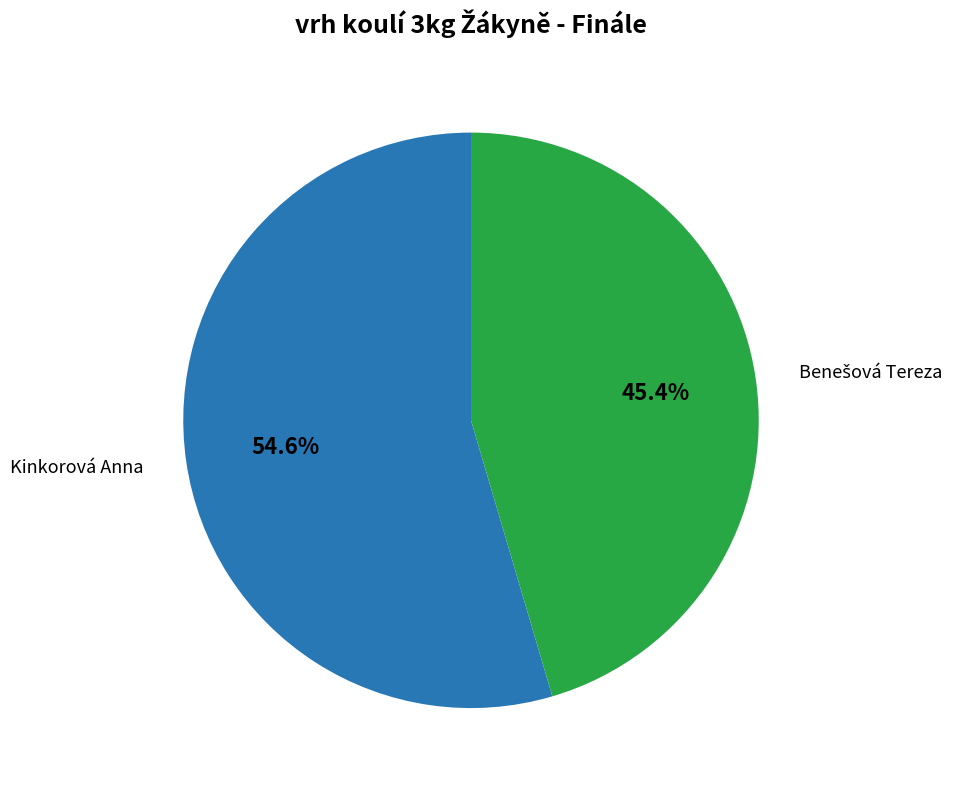

To the nearest percent, what portion does Kinkorová Anna represent?

55%